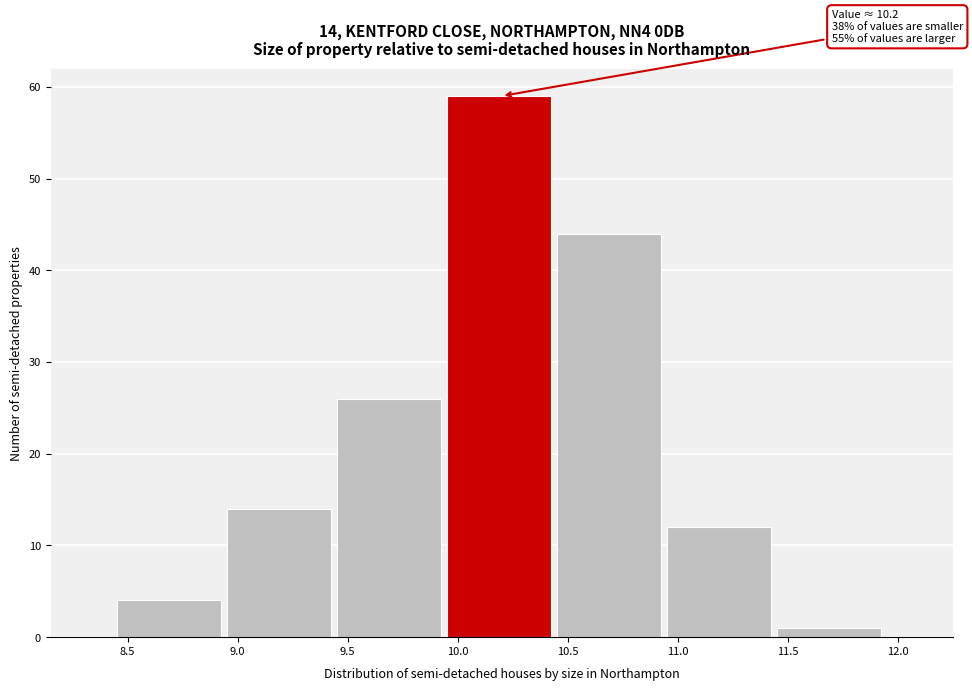

Which range on the x-axis has the tallest bar?

9.95 to 10.45